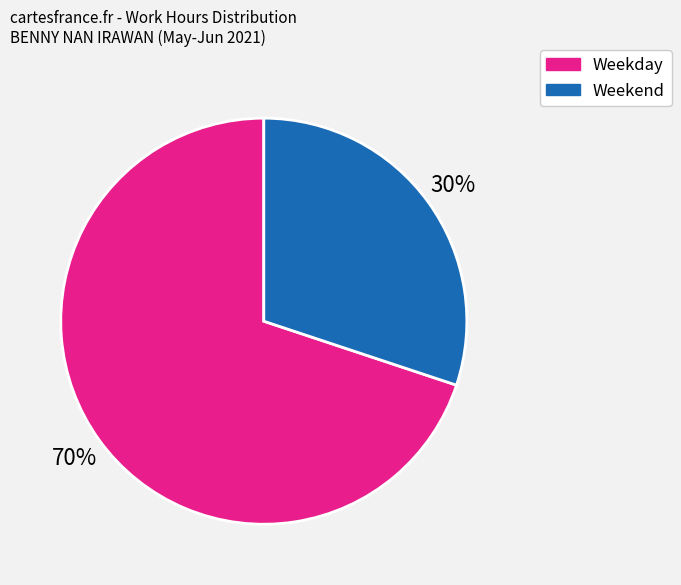

To the nearest percent, what is the average slice percentage?

50%